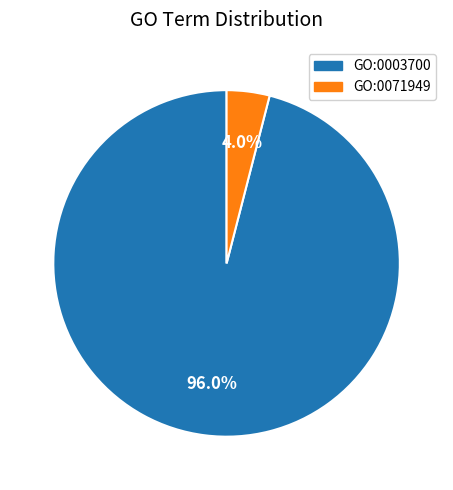

How many segments does this pie chart have?

2